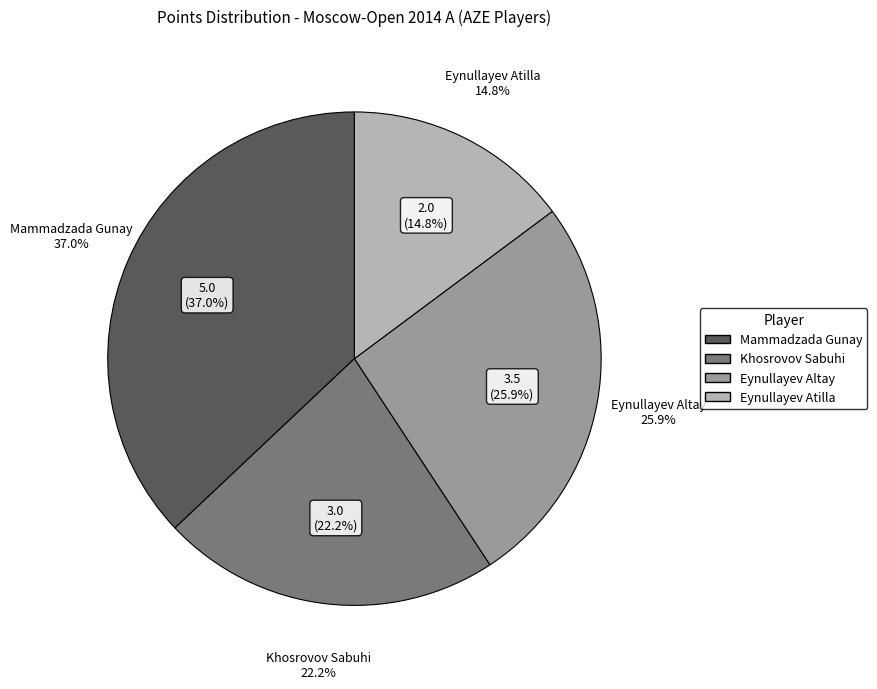

To the nearest percent, what is the difference between the Khosrovov Sabuhi and Eynullayev Atilla slice percentages?

7%